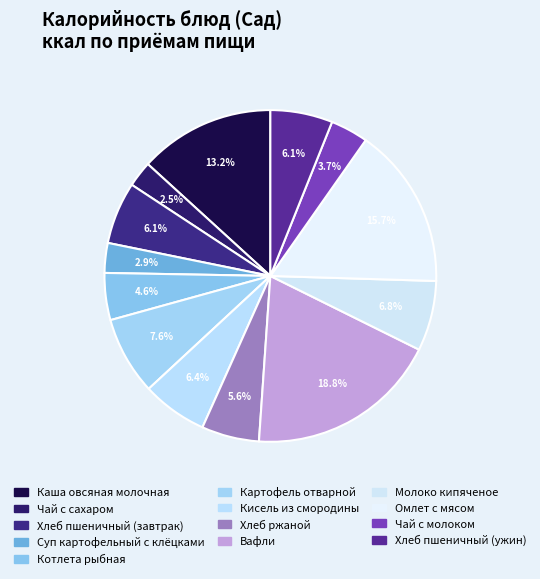

Is Каша овсяная молочная the majority of the pie?

No